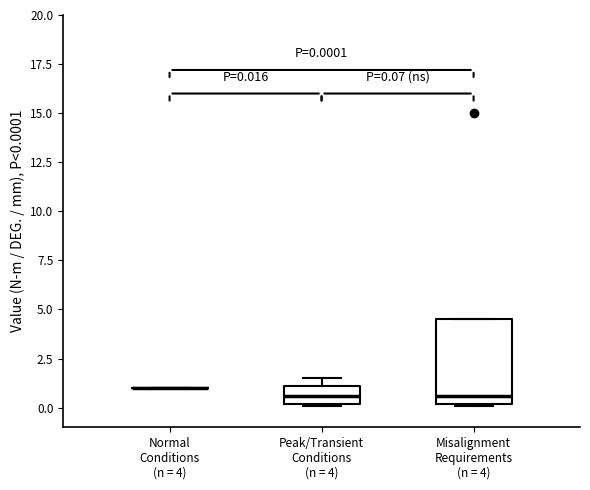

Which box is the tallest, from its lower edge to its upper edge?

Misalignment Requirements (n = 4)